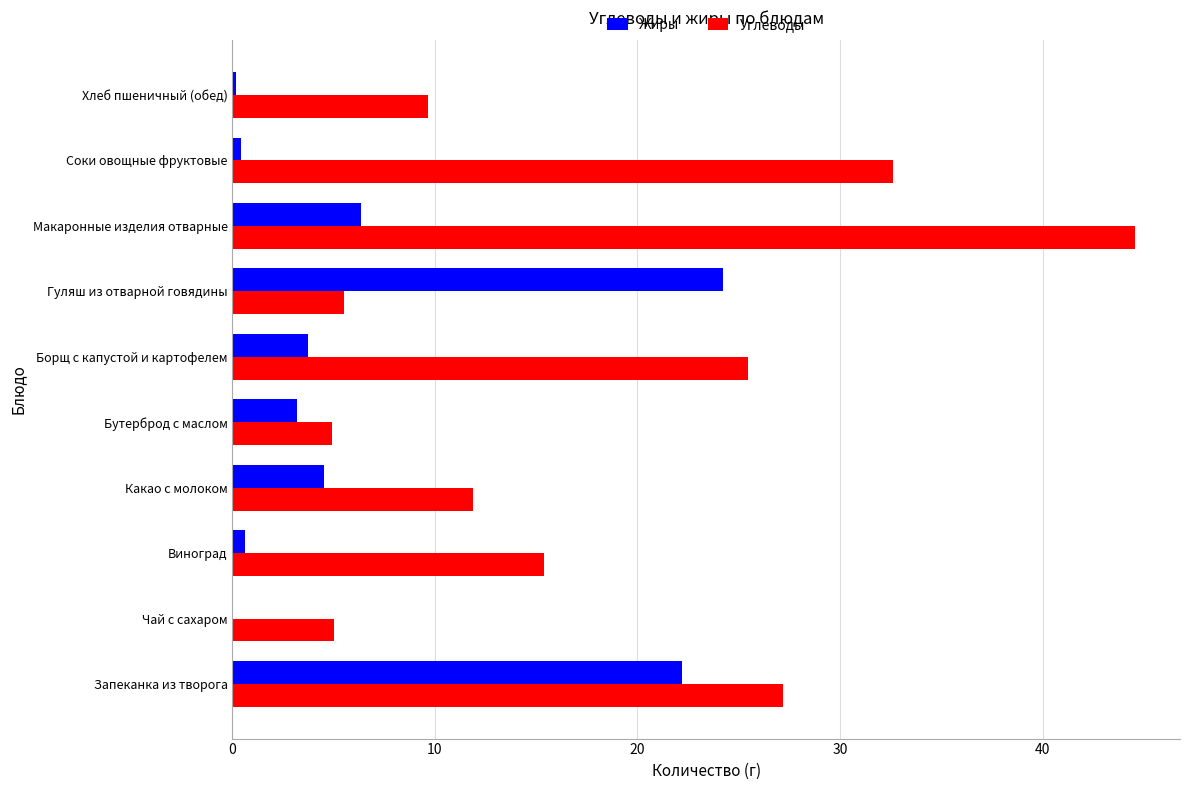

Which series has the largest total across all categories?

Углеводы